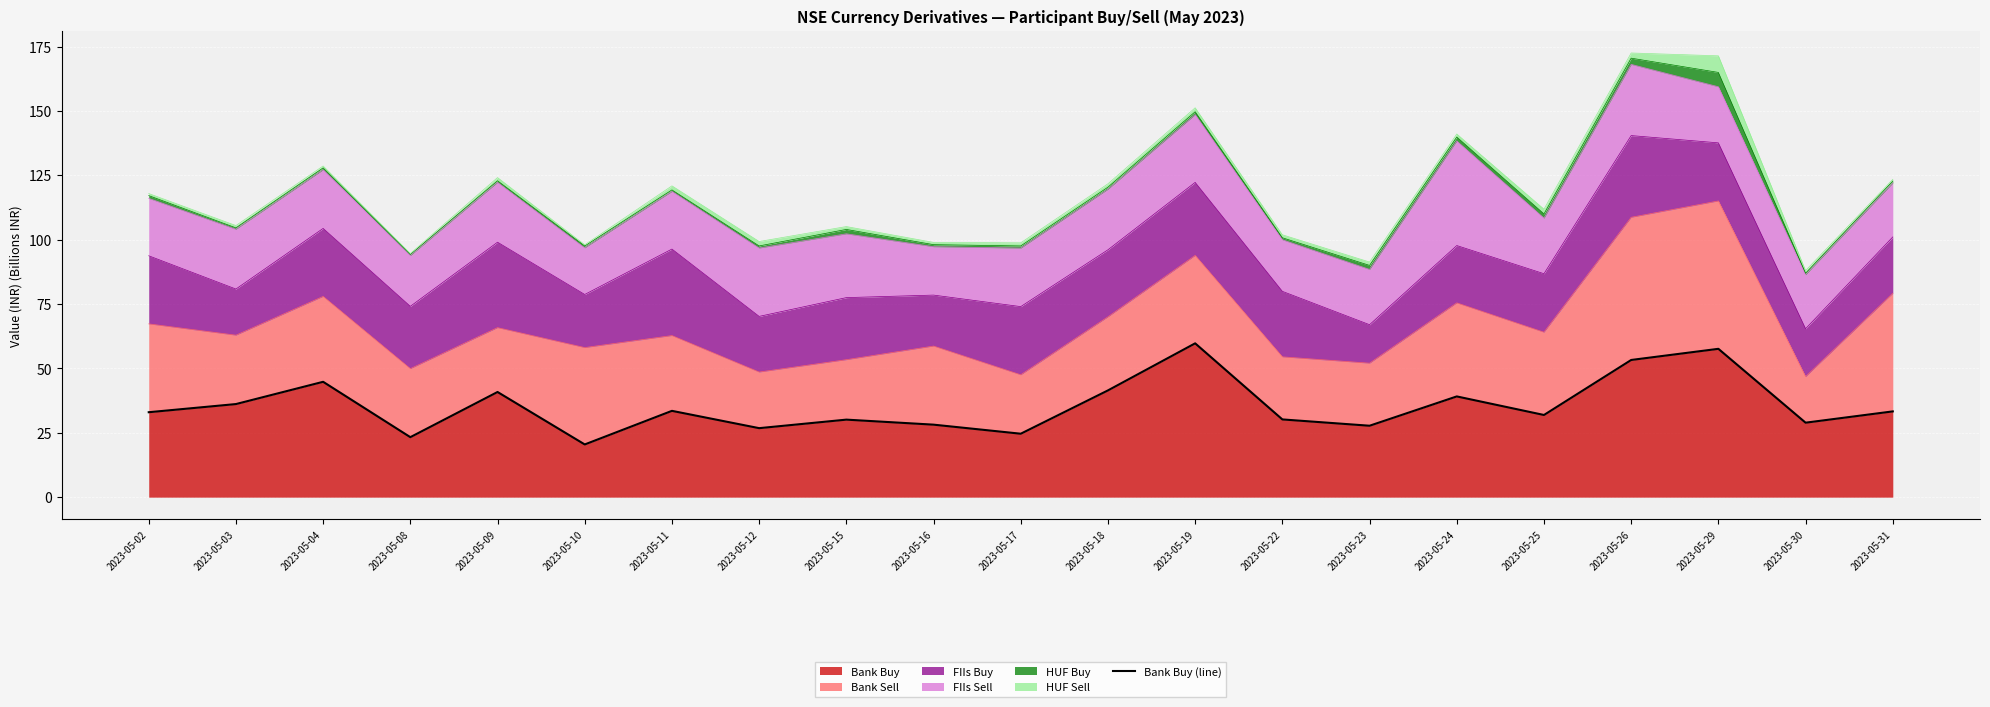

Count the number of categories in the chart.

21